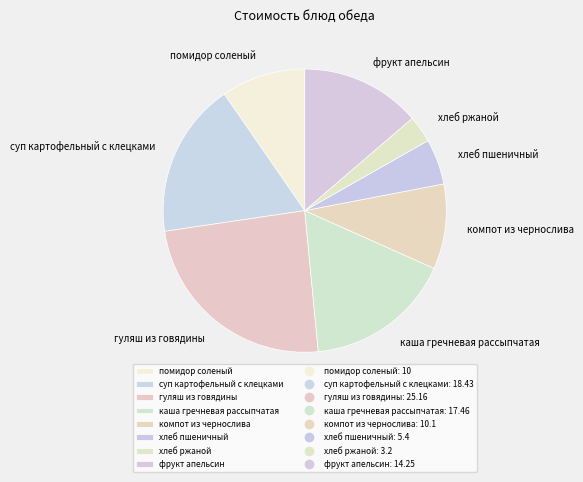

Is it true that гуляш из говядины is 39% of the pie?

False